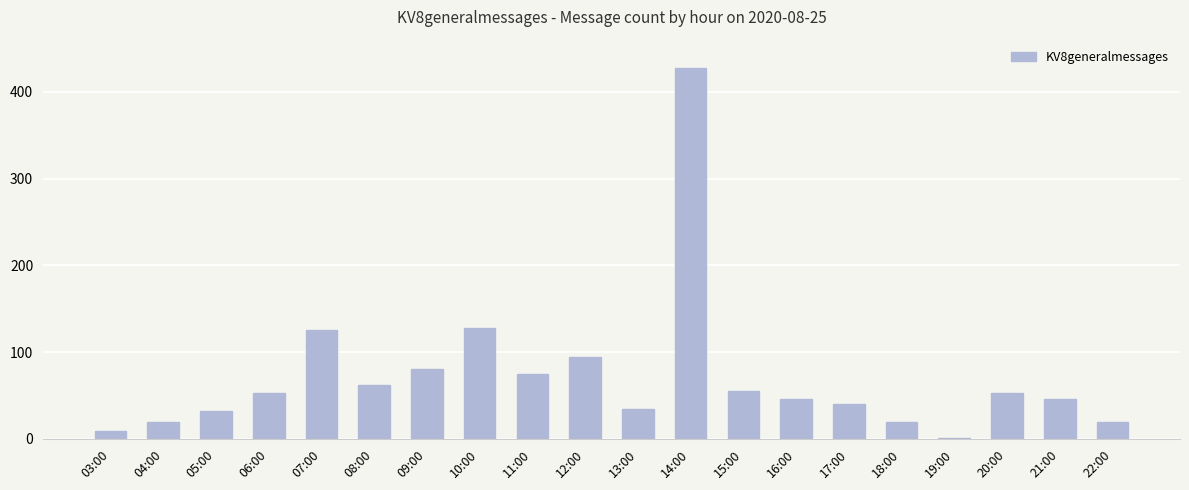

At which category does the chart reach its peak across all series?

14:00